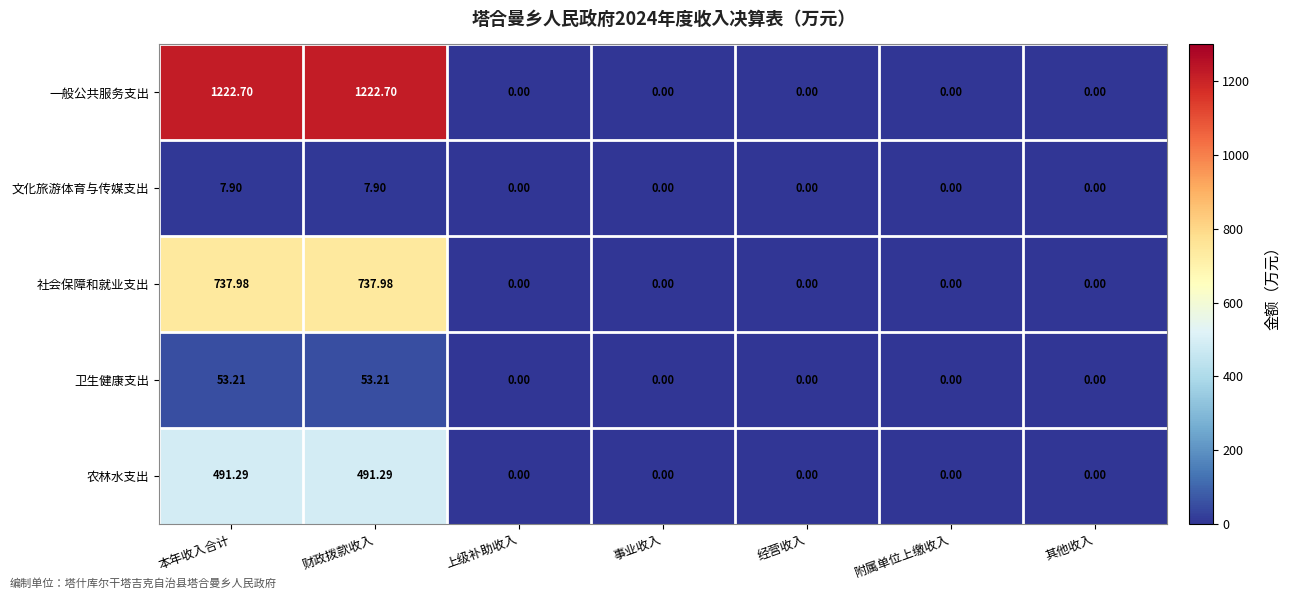

Which series has the largest range (max minus min)?

一般公共服务支出